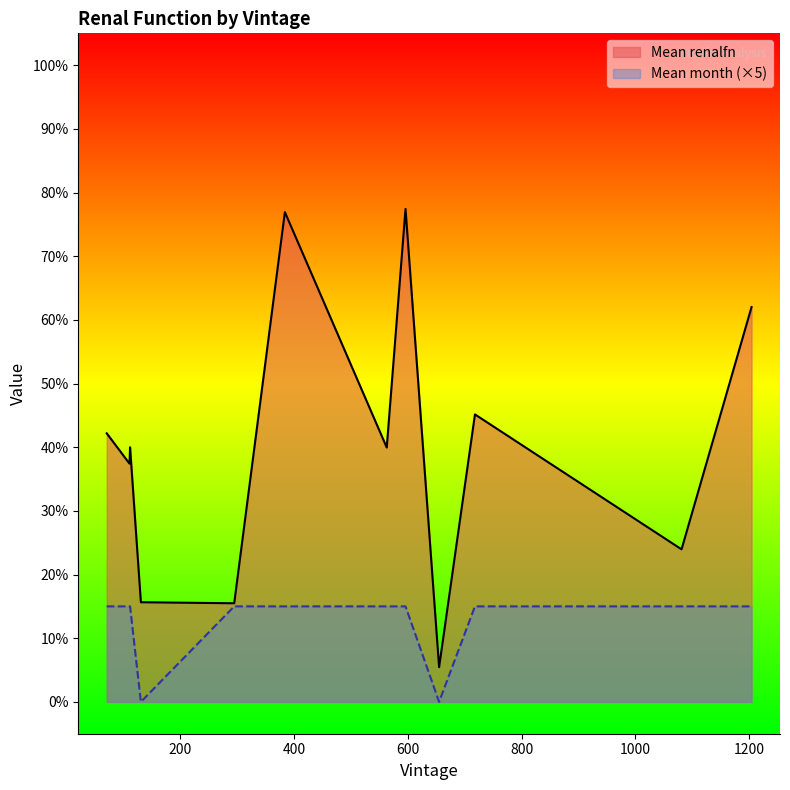

True or false: Mean month has a value of 15.0 at 71.

True